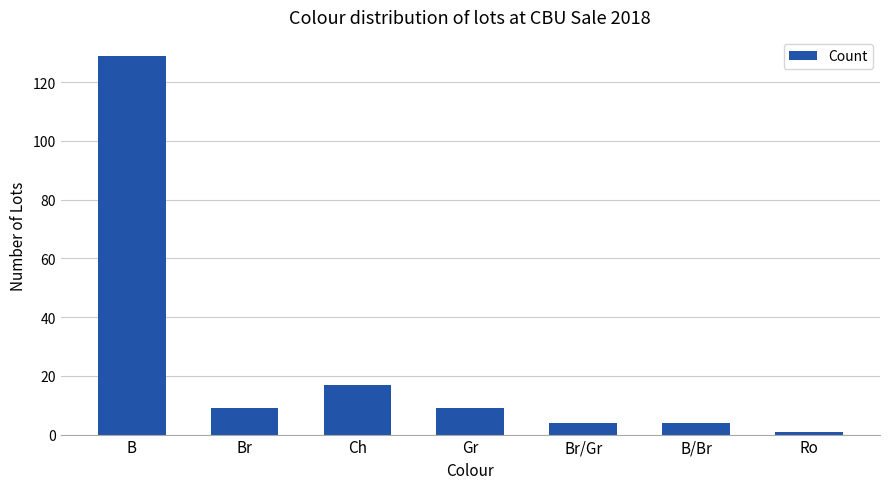

At which label does the data first exceed 9?

B